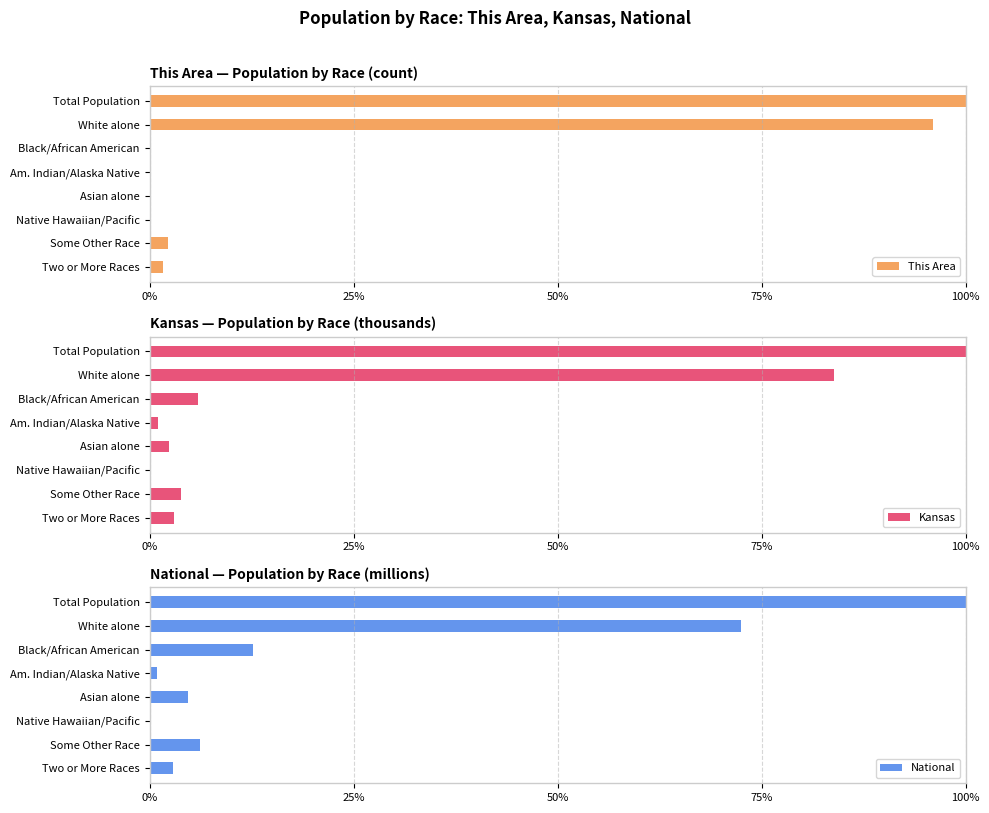

The value of Kansas at 5 is 0.0. True or false?

False